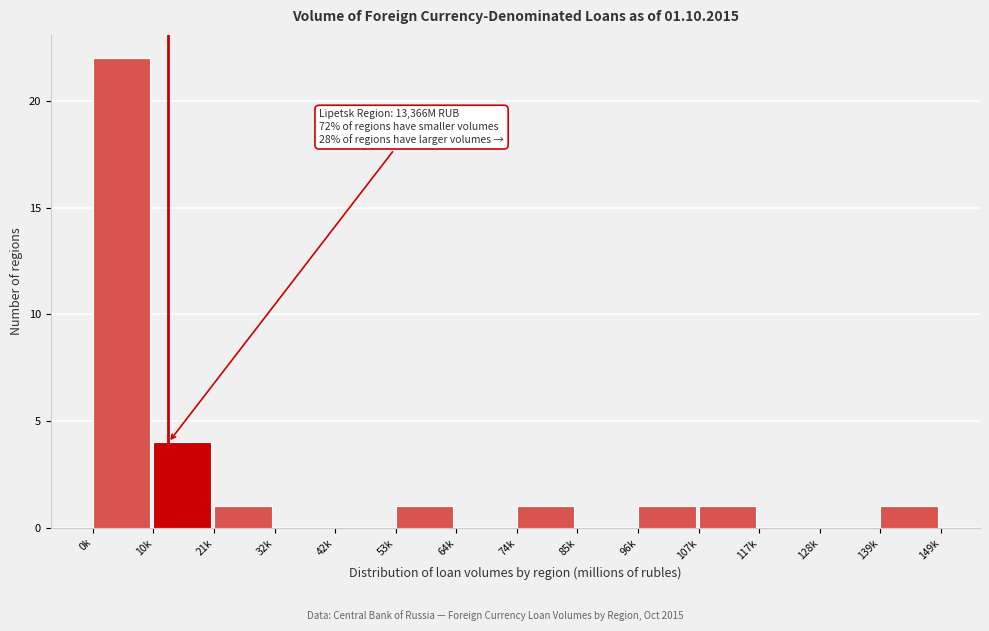

Reading left to right, transcribe all the data shown in this chart.

0k=22	10k=4	21k=1	32k=0	42k=0	53k=1	64k=0	74k=1	85k=0	96k=1	107k=1	117k=0	128k=0	139k=1